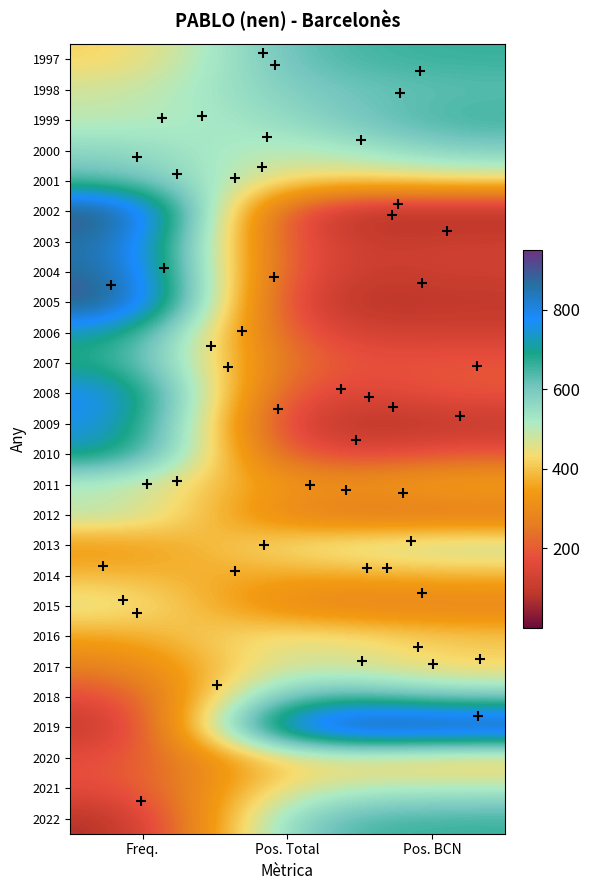

Which has a higher value, Pos. BCN or Freq.?

Pos. BCN